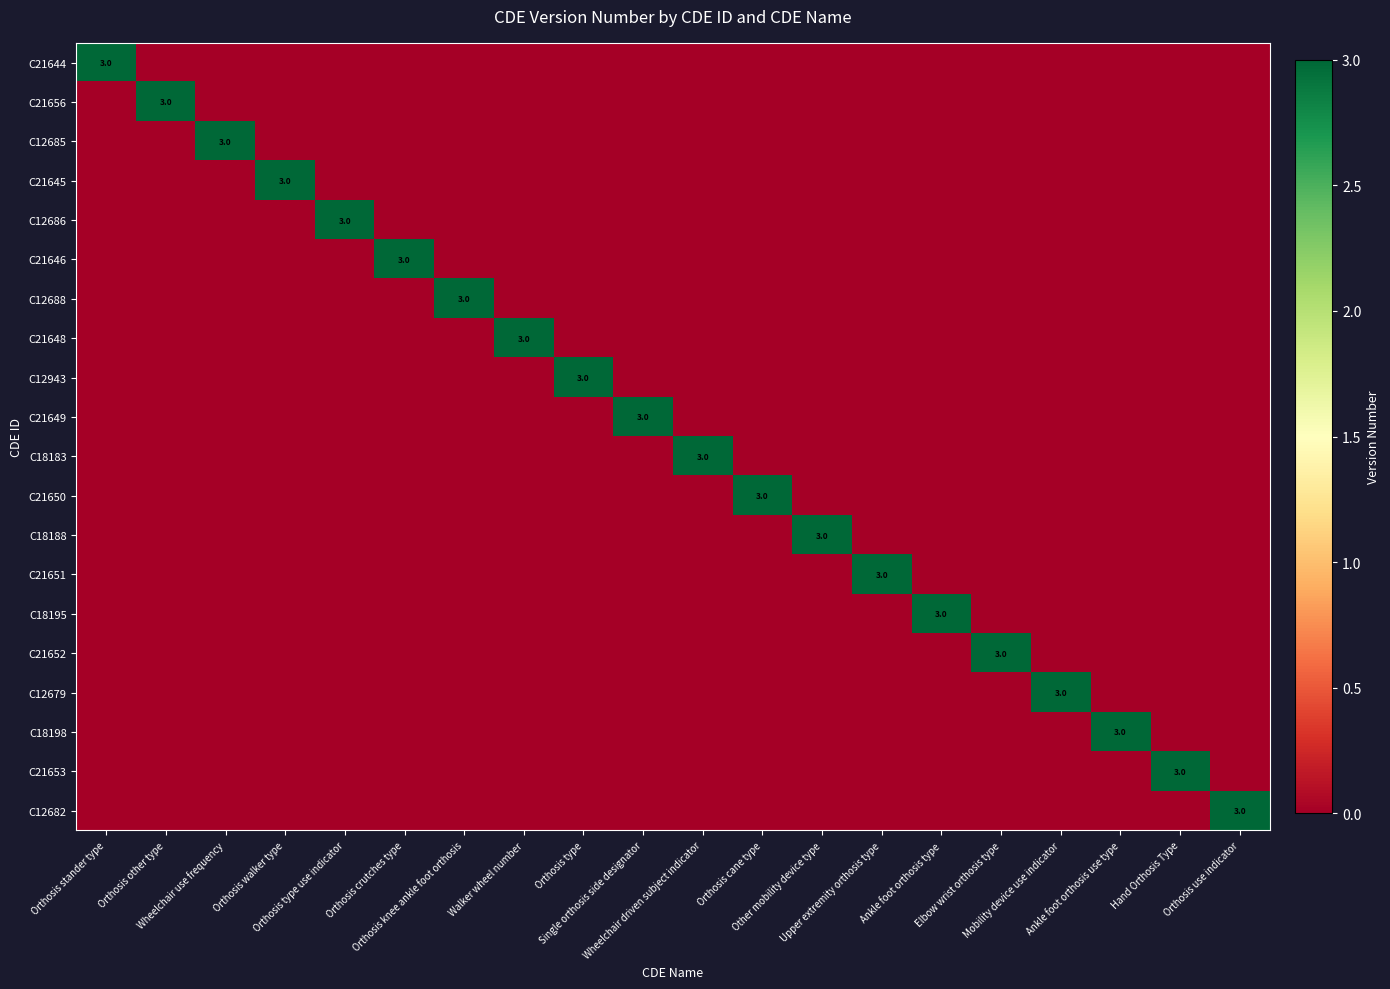

How many distinct data groups are displayed?

20